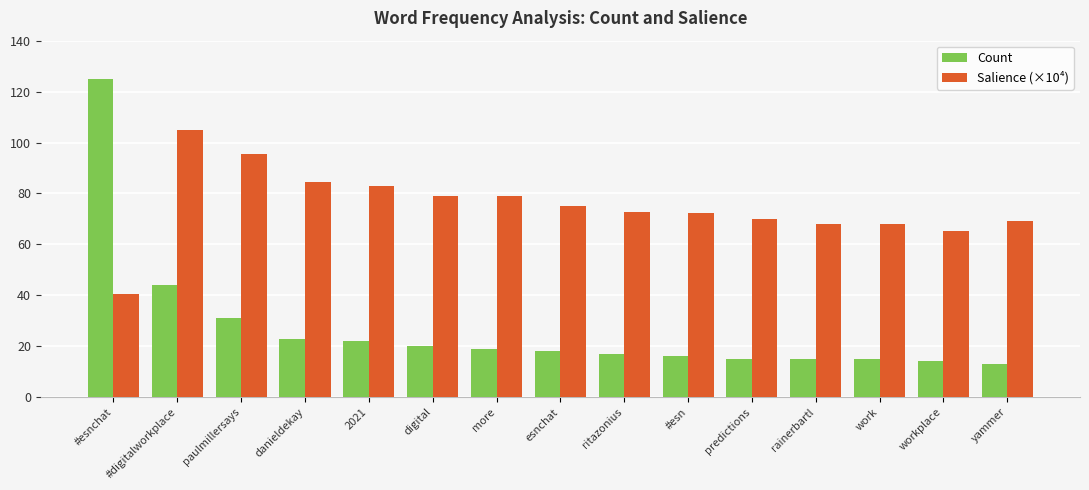

The Count series shows 15.0 at work. True or false?

True